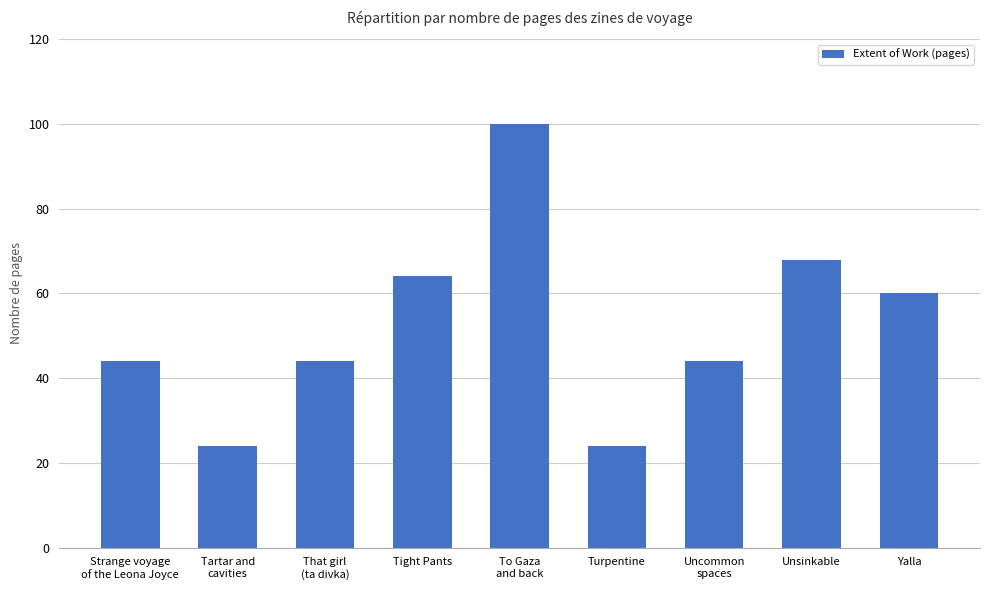

What is the difference between the maximum and second lowest values?

76